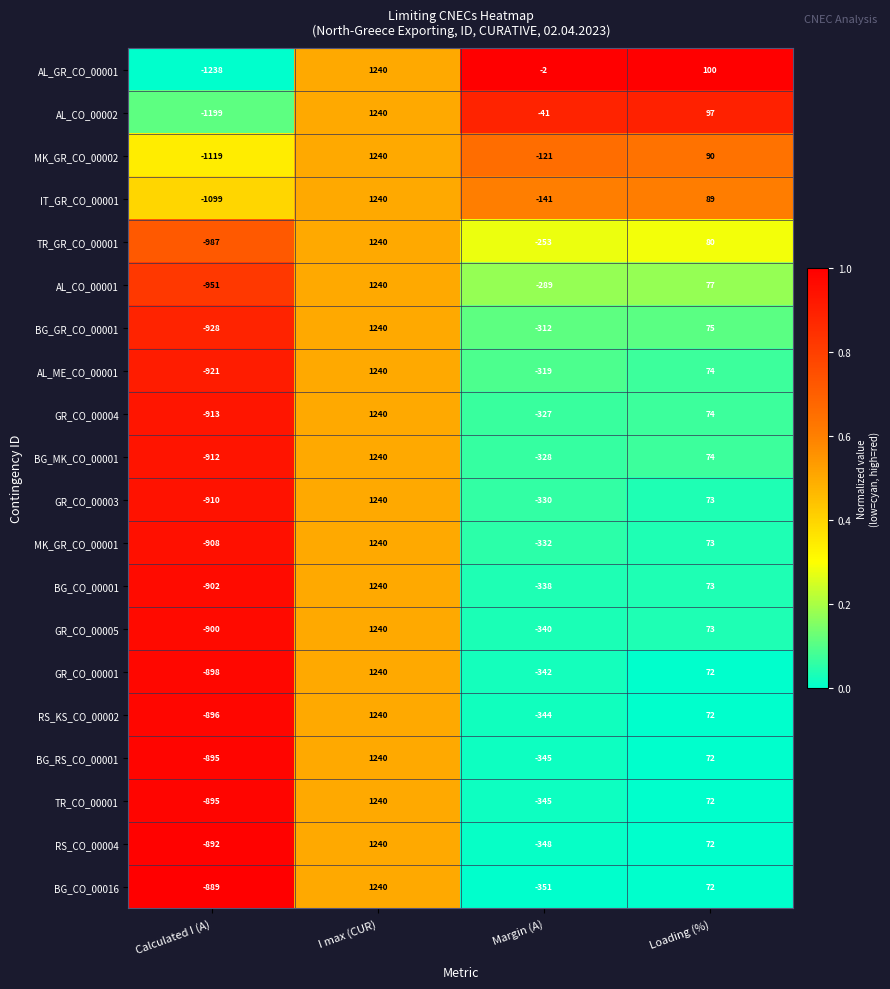

Which label corresponds to the smallest value in the chart?

Calculated I (A)